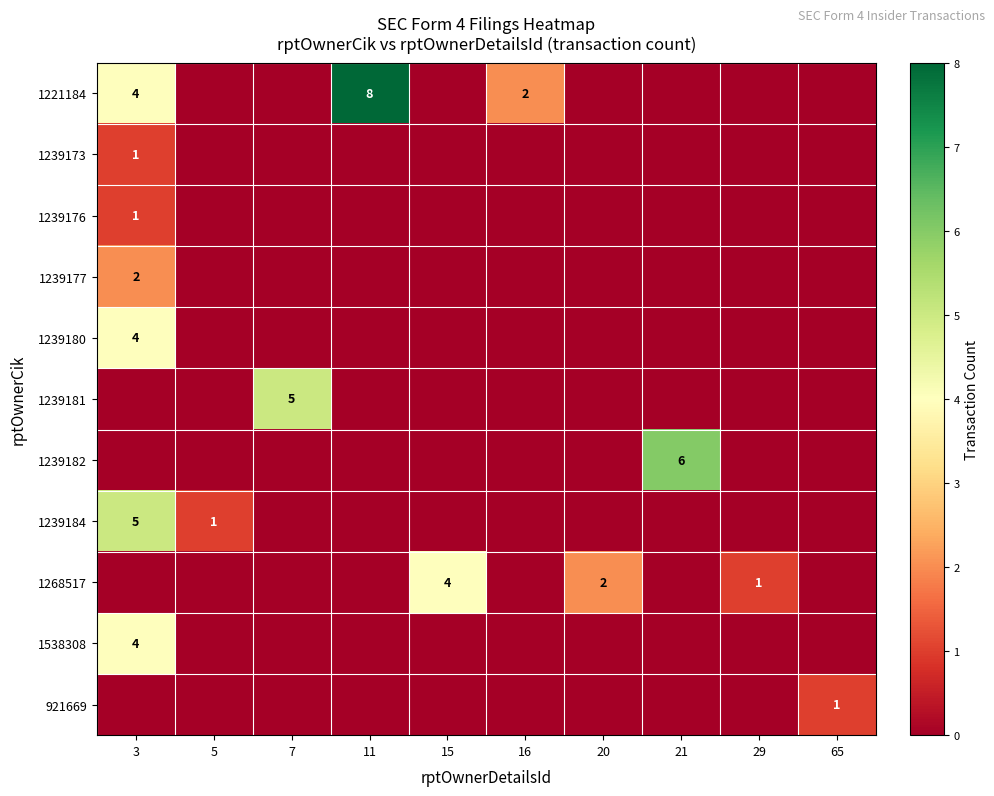

The value of 1239184 at 65 is 2. True or false?

False